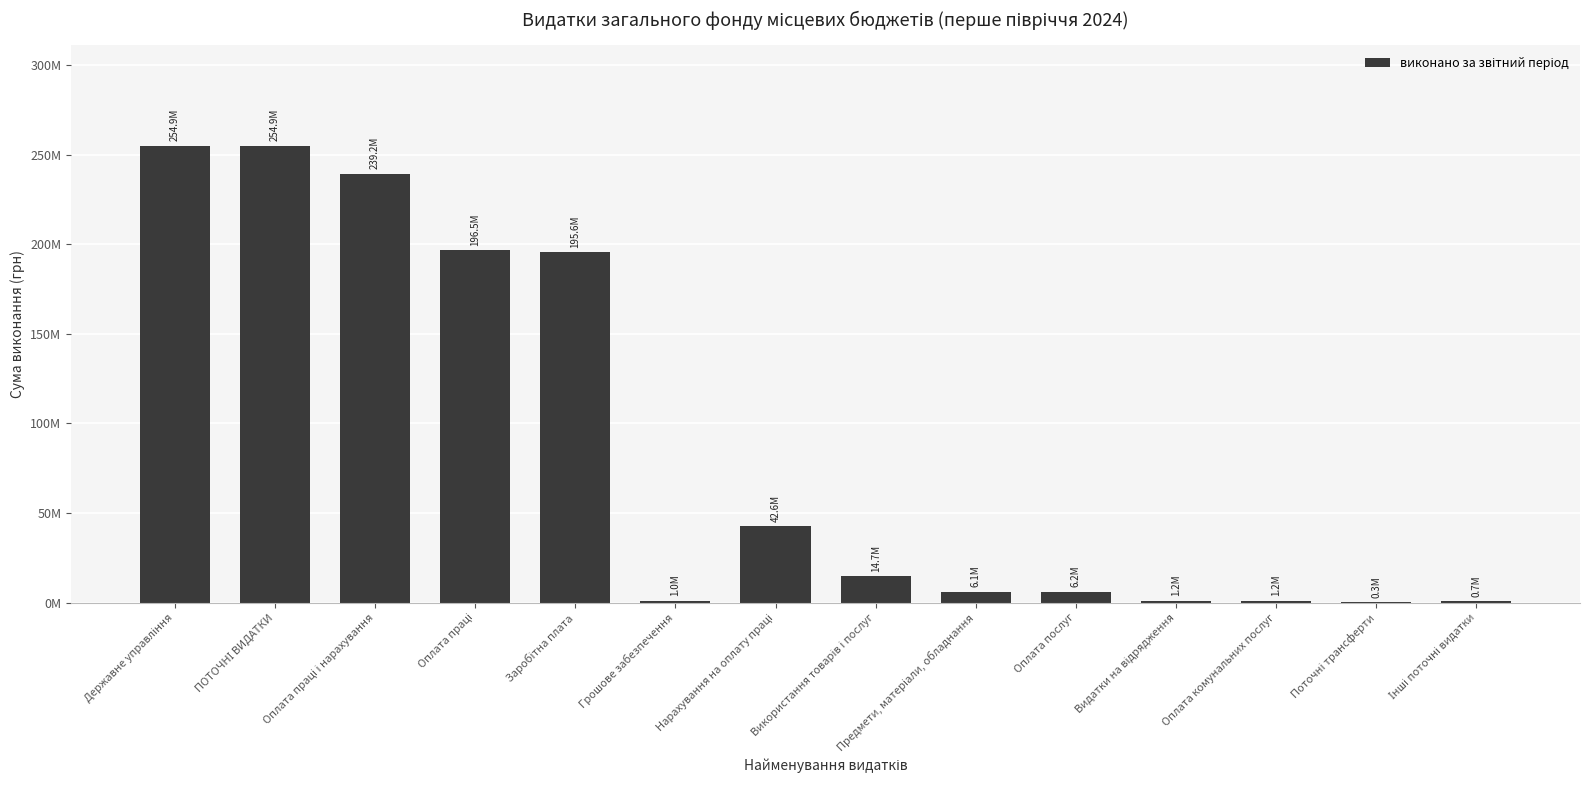

The chart shows a value of 196544038.0 at Оплата праці. True or false?

True